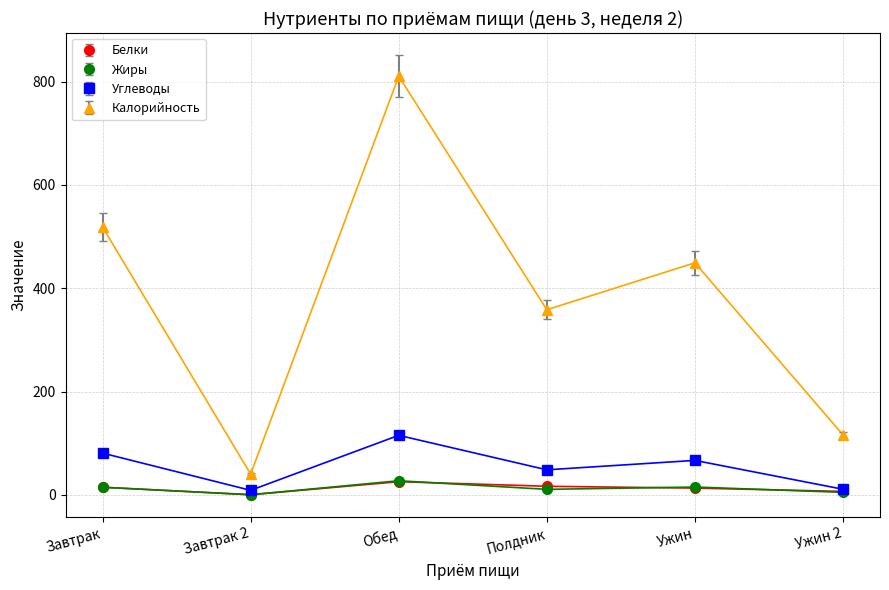

At which category does Жиры reach its first local peak?

Обед